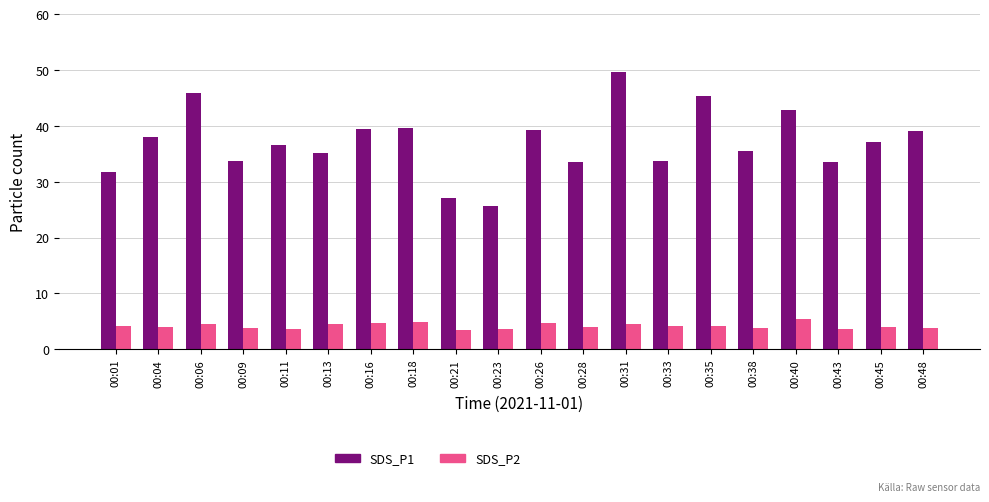

What is the difference between the maximum and minimum values in the SDS_P2 series?

2.0